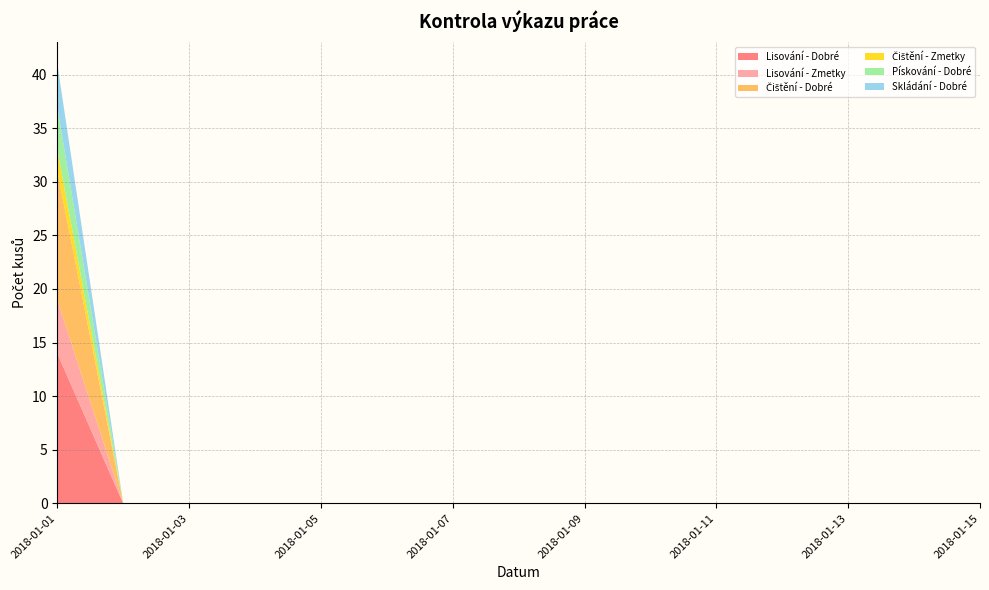

Reading left to right, transcribe all the data shown in this chart.

Lisování - Dobré: 2018-01-01=14	2018-01-02=0	2018-01-03=0	2018-01-04=0	2018-01-05=0	2018-01-06=0	2018-01-07=0	2018-01-08=0	2018-01-09=0	2018-01-10=0	2018-01-11=0	2018-01-12=0	2018-01-13=0	2018-01-14=0	2018-01-15=0
Lisování - Zmetky: 2018-01-01=5	2018-01-02=0	2018-01-03=0	2018-01-04=0	2018-01-05=0	2018-01-06=0	2018-01-07=0	2018-01-08=0	2018-01-09=0	2018-01-10=0	2018-01-11=0	2018-01-12=0	2018-01-13=0	2018-01-14=0	2018-01-15=0
Čištění - Dobré: 2018-01-01=12	2018-01-02=0	2018-01-03=0	2018-01-04=0	2018-01-05=0	2018-01-06=0	2018-01-07=0	2018-01-08=0	2018-01-09=0	2018-01-10=0	2018-01-11=0	2018-01-12=0	2018-01-13=0	2018-01-14=0	2018-01-15=0
Čištění - Zmetky: 2018-01-01=2	2018-01-02=0	2018-01-03=0	2018-01-04=0	2018-01-05=0	2018-01-06=0	2018-01-07=0	2018-01-08=0	2018-01-09=0	2018-01-10=0	2018-01-11=0	2018-01-12=0	2018-01-13=0	2018-01-14=0	2018-01-15=0
Pískování - Dobré: 2018-01-01=4	2018-01-02=0	2018-01-03=0	2018-01-04=0	2018-01-05=0	2018-01-06=0	2018-01-07=0	2018-01-08=0	2018-01-09=0	2018-01-10=0	2018-01-11=0	2018-01-12=0	2018-01-13=0	2018-01-14=0	2018-01-15=0
Skládání - Dobré: 2018-01-01=4	2018-01-02=0	2018-01-03=0	2018-01-04=0	2018-01-05=0	2018-01-06=0	2018-01-07=0	2018-01-08=0	2018-01-09=0	2018-01-10=0	2018-01-11=0	2018-01-12=0	2018-01-13=0	2018-01-14=0	2018-01-15=0